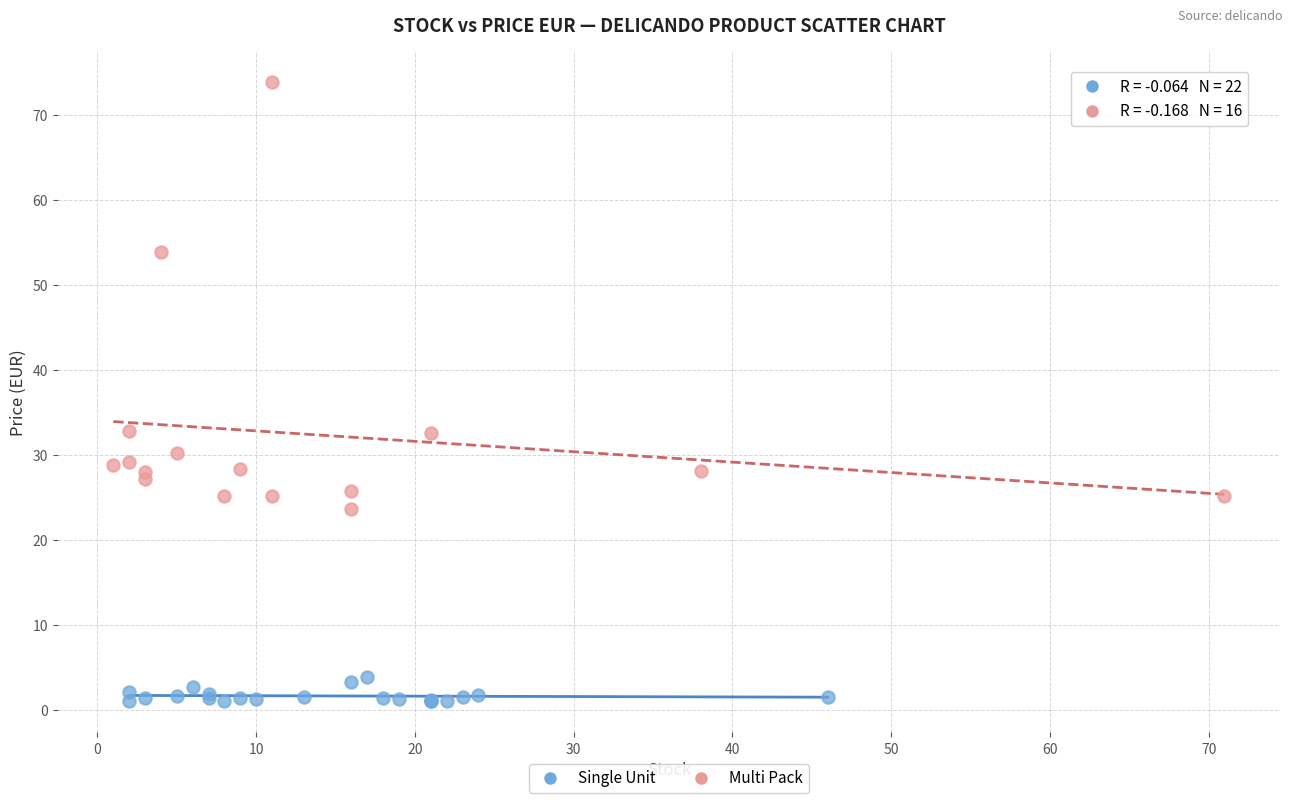

Which series contains the highest Y value?

Multi Pack